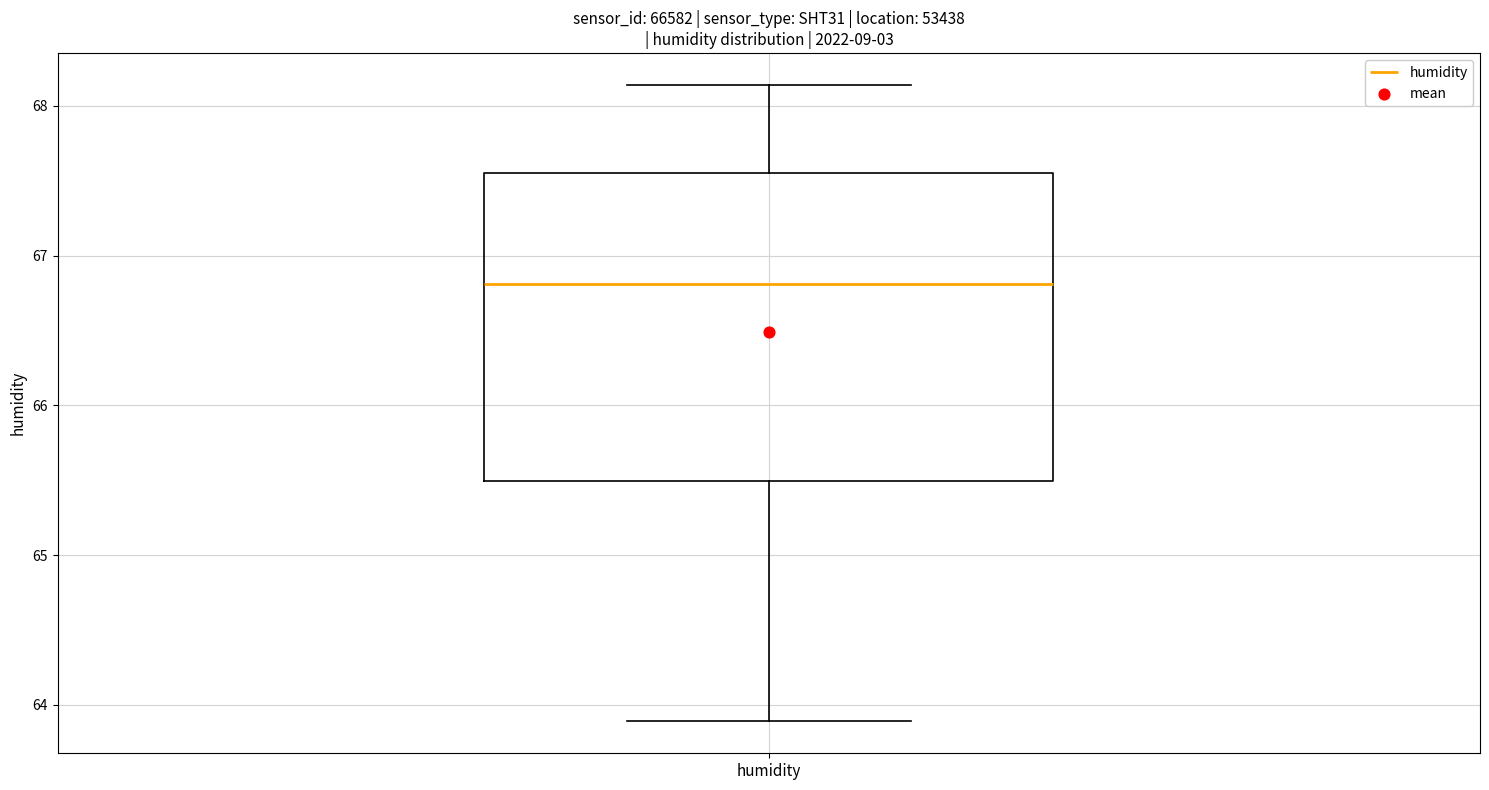

Read this box plot against the y-axis: the position of the median line, the range covered by the box, and the ends of both whiskers. The values are not printed on the chart, so give them approximately, as read against the axis.

median 66.8, box 65.5 to 67.6, whiskers 63.9 to 68.1